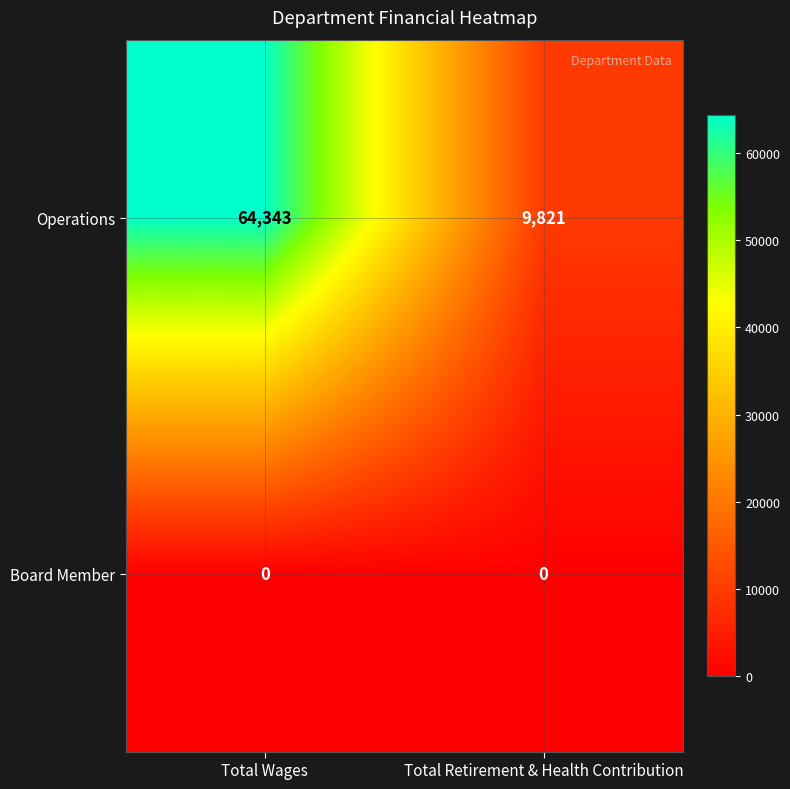

List the series in order of their overall mean, highest first.

Operations, Board Member